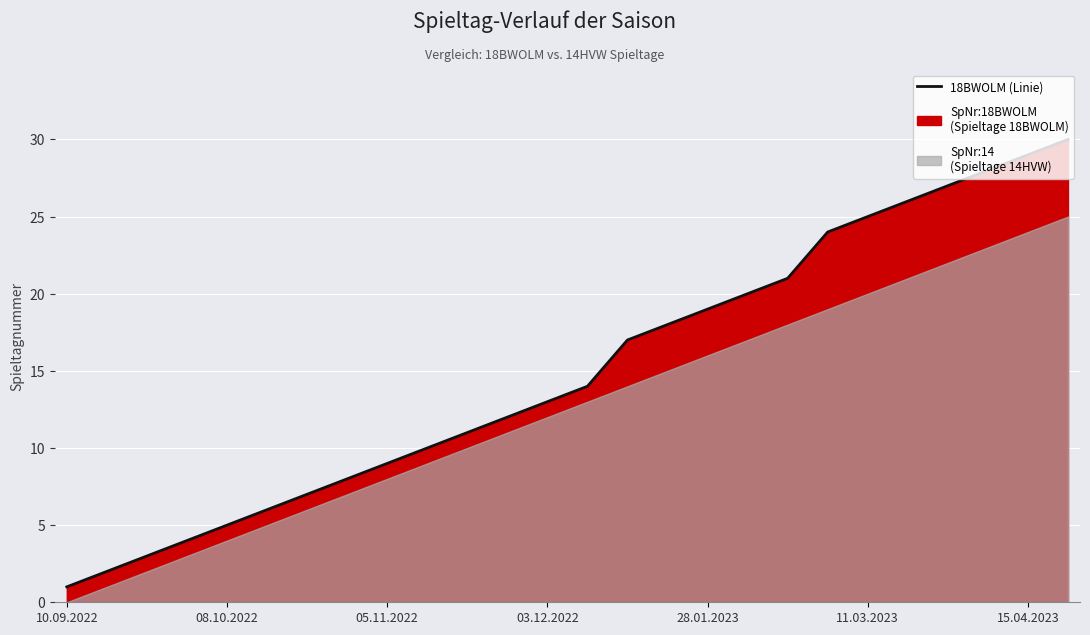

What is the change in value from 7 to 13?

+6